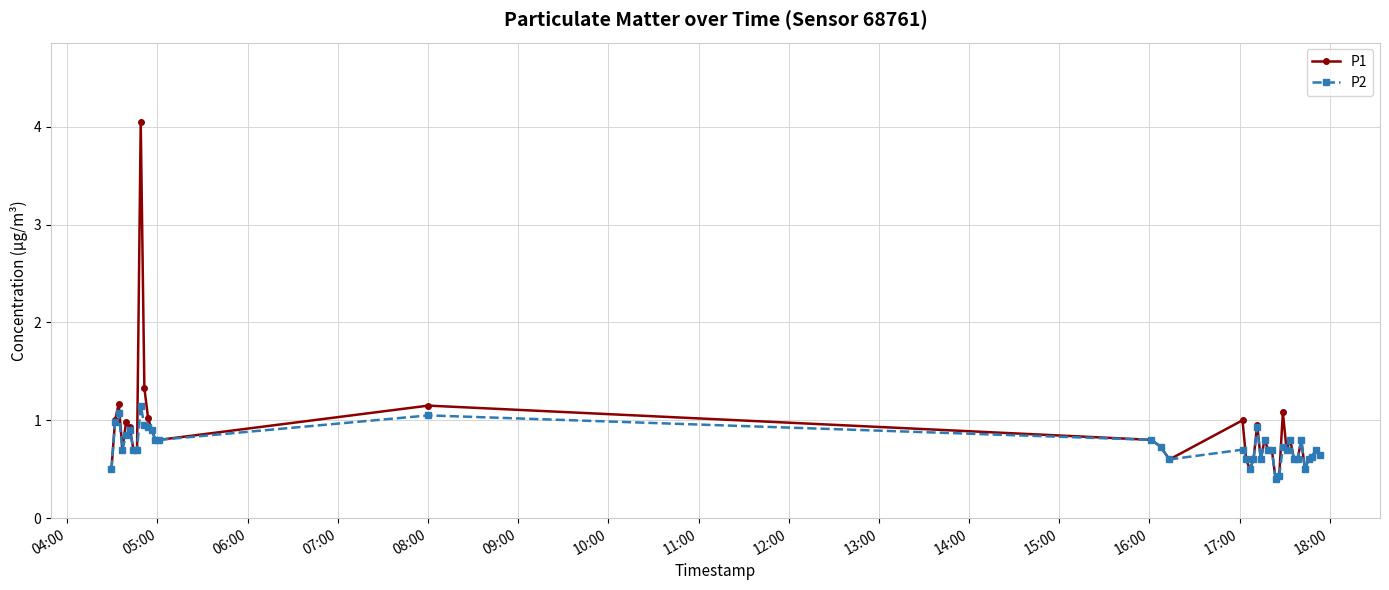

Which series has the largest range (max minus min)?

P1